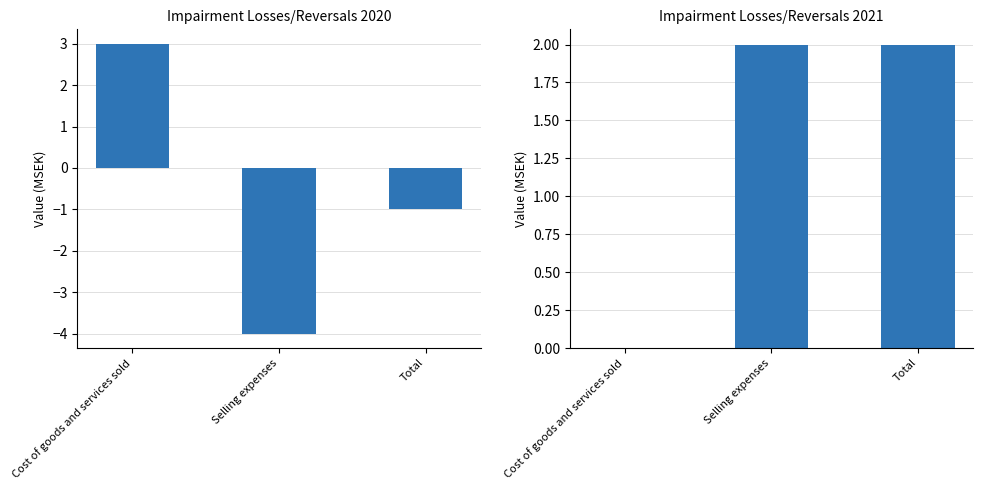

How many values in 2021 are above zero?

2